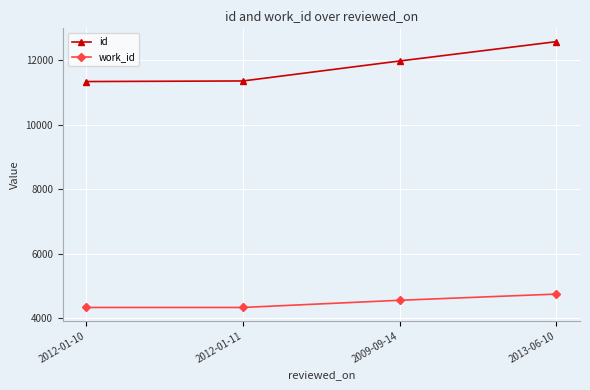

Where is id nearest to the value 11965?

2009-09-14